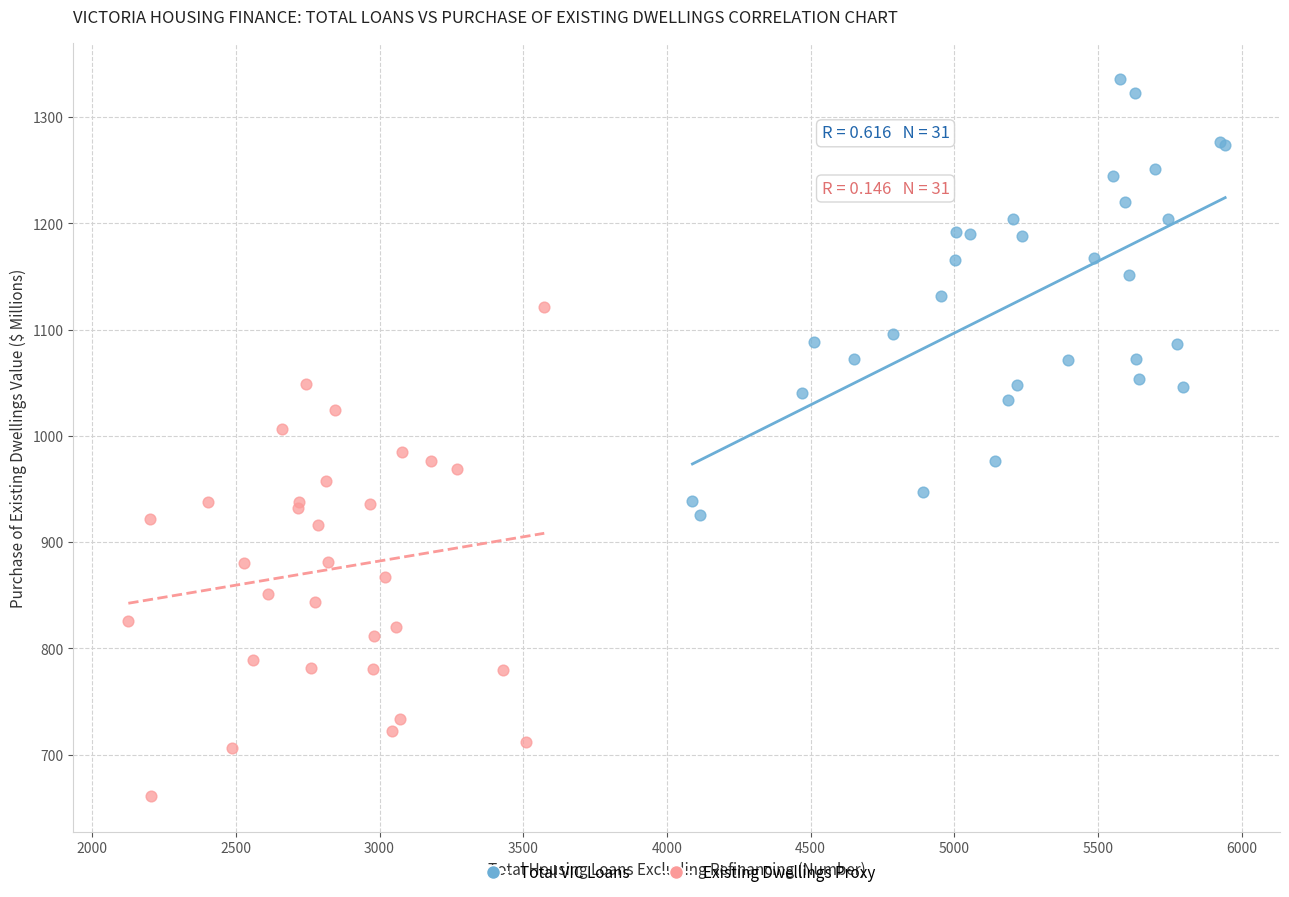

What are all the series names shown in the legend?

Total VIC Loans, Existing Dwellings Proxy